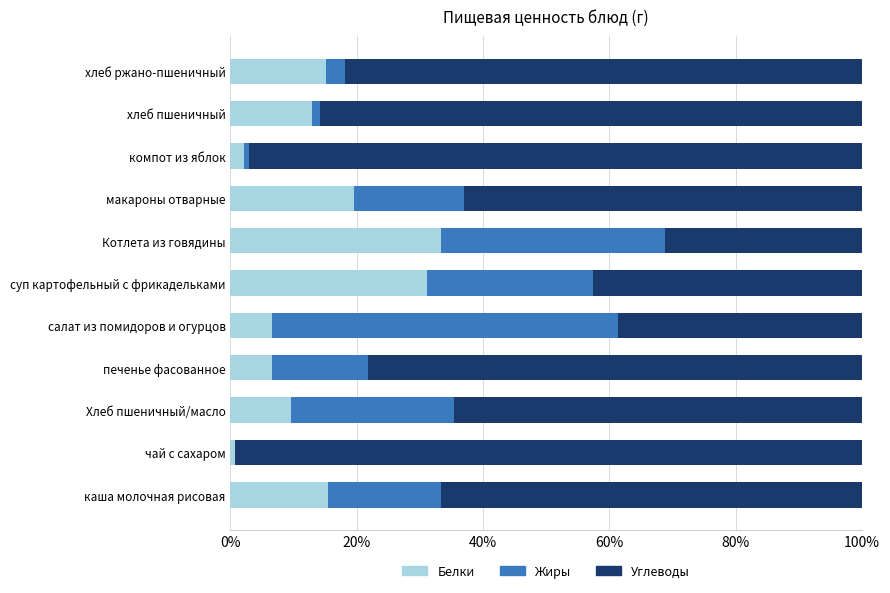

What is the maximum value for Белки?

33.3